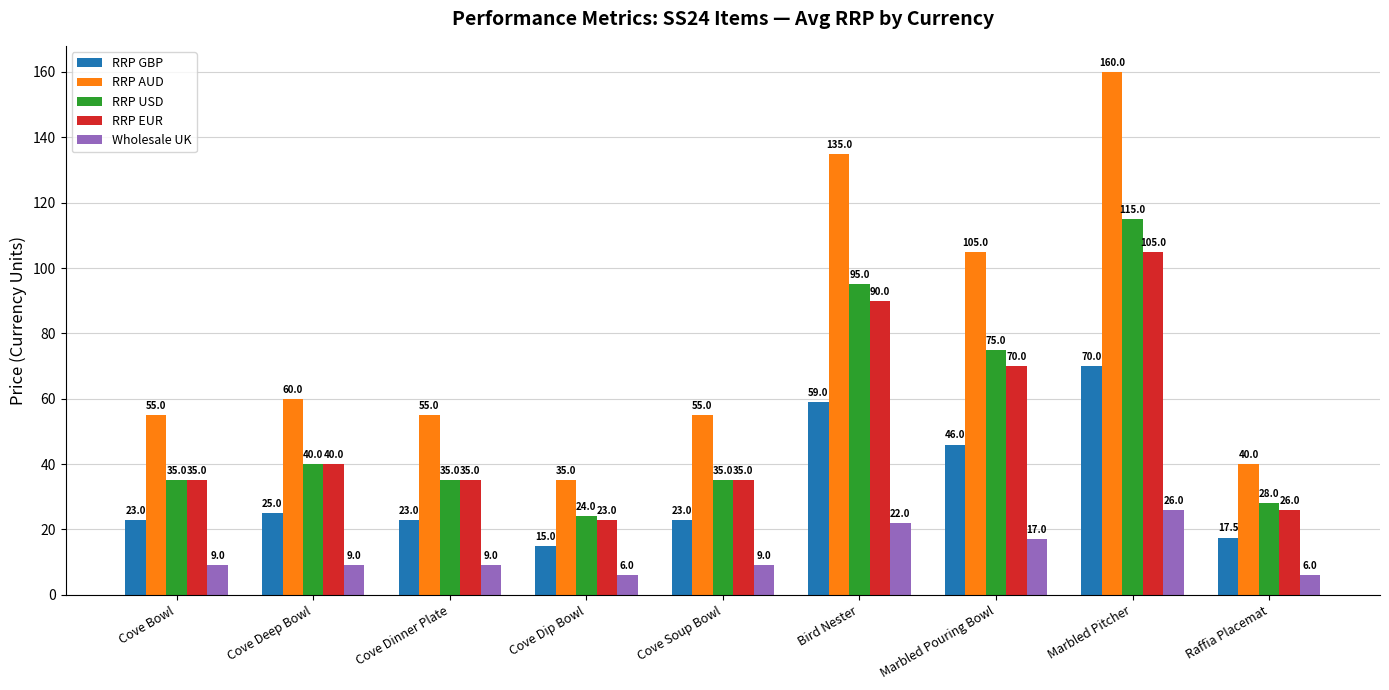

How many data points in RRP AUD are less than 55?

2